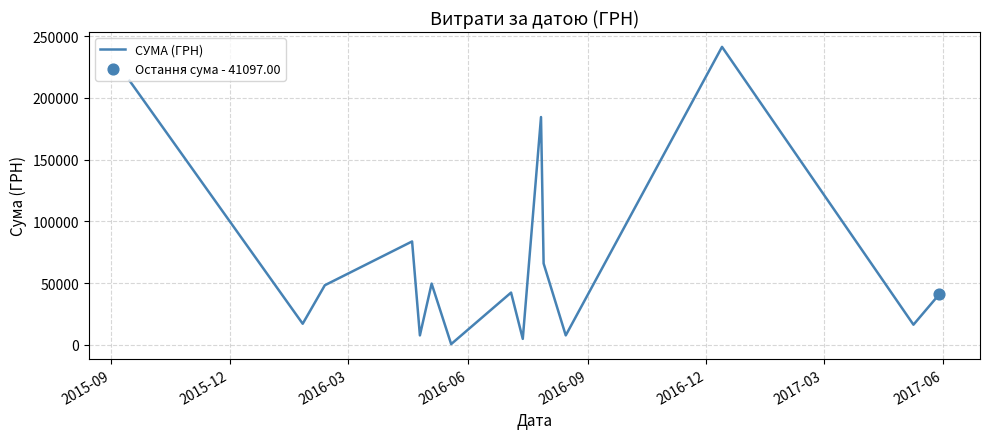

What is the difference between the maximum and minimum values?

240730.0